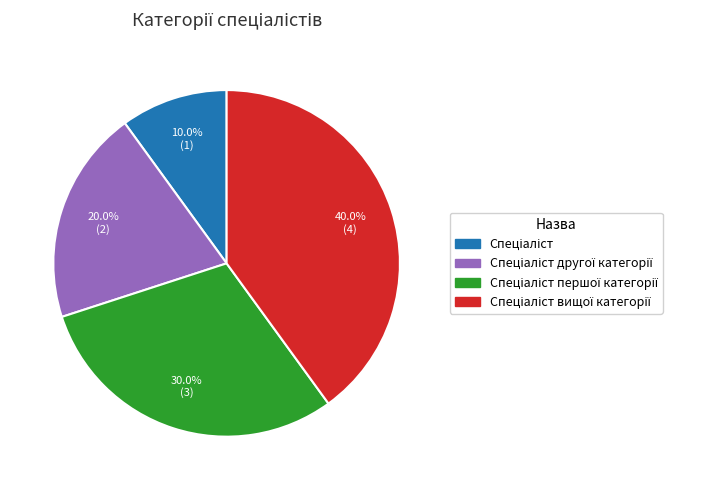

Is there a majority slice in this chart?

No